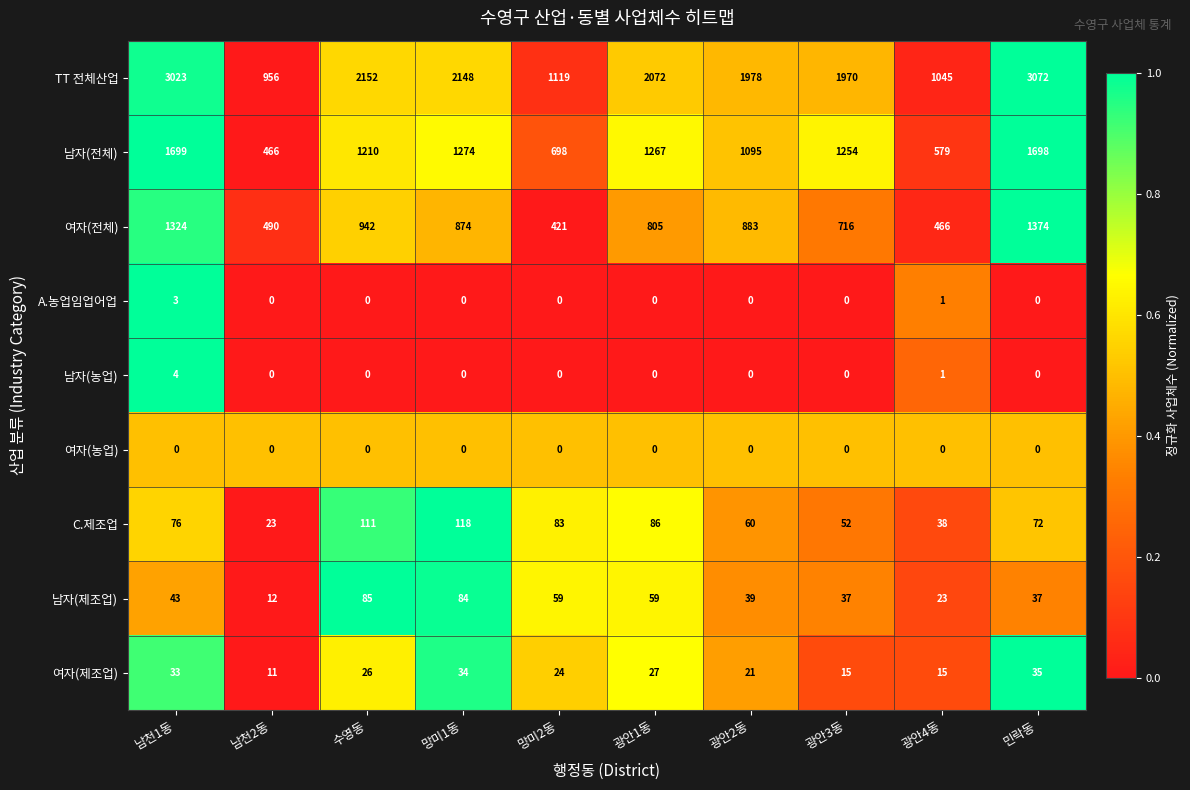

Which series has the widest spread of values?

TT 전체산업